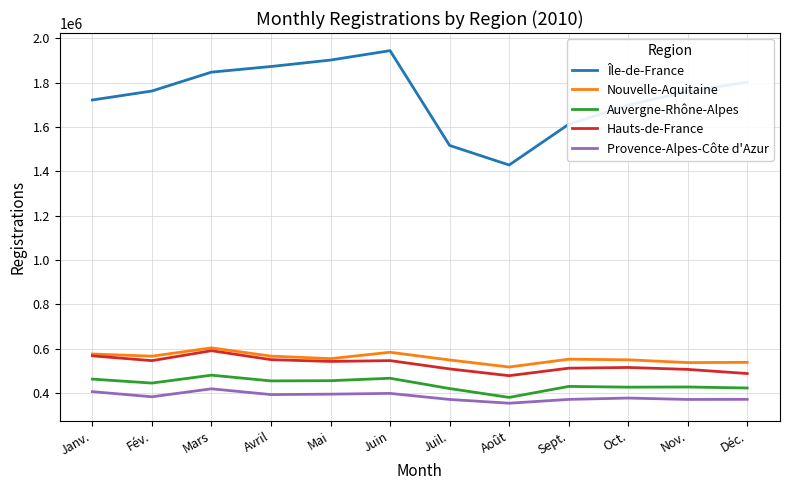

Where is the first local minimum for Île-de-France?

Août